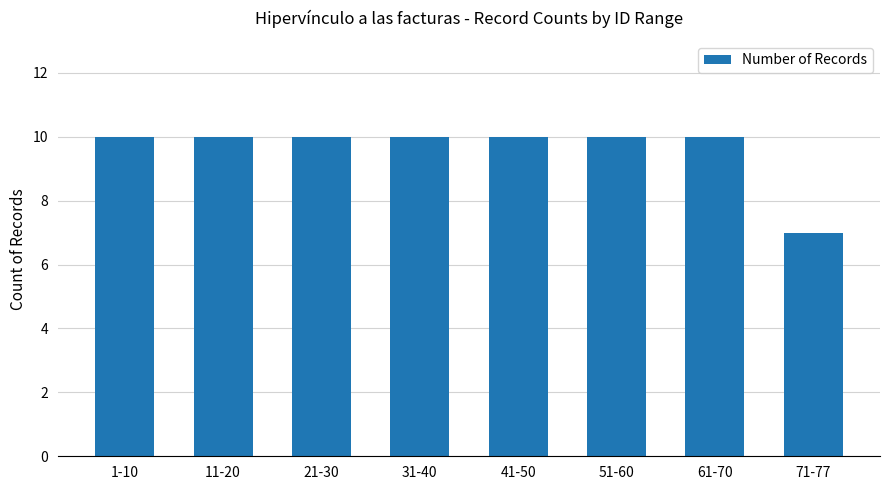

Count the number of data series in this chart.

1